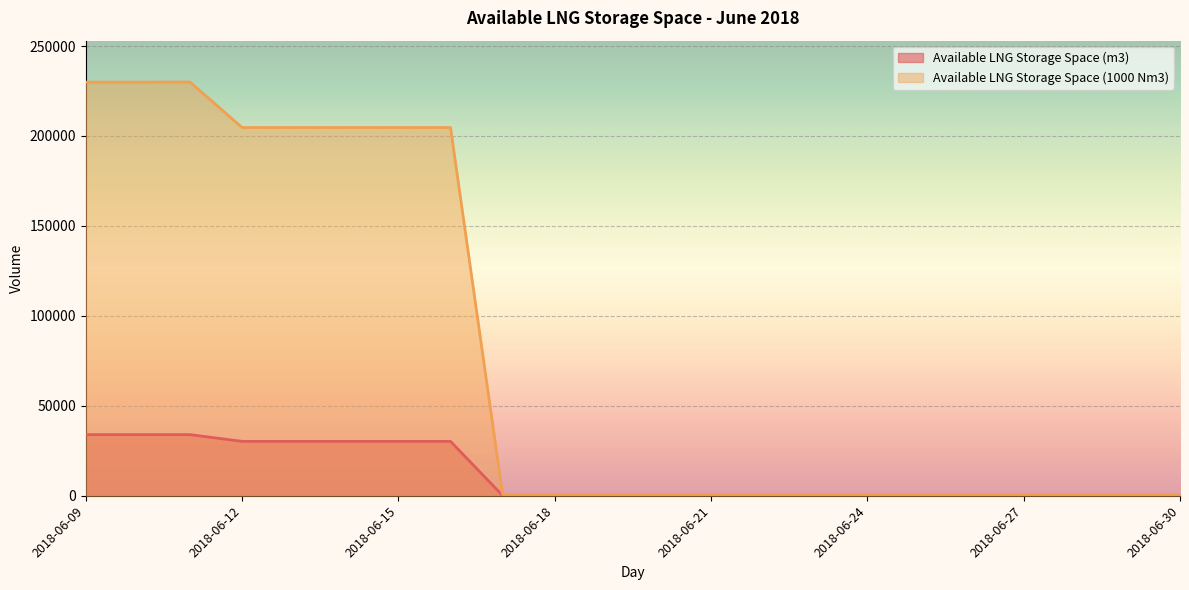

List the labels in order of Available LNG Storage Space (m3) value, largest first.

2018-06-11, 2018-06-09, 2018-06-10, 2018-06-12, 2018-06-13, 2018-06-14, 2018-06-15, 2018-06-16, 2018-06-17, 2018-06-18, 2018-06-19, 2018-06-20, 2018-06-21, 2018-06-22, 2018-06-23, 2018-06-24, 2018-06-25, 2018-06-26, 2018-06-27, 2018-06-28, 2018-06-29, 2018-06-30